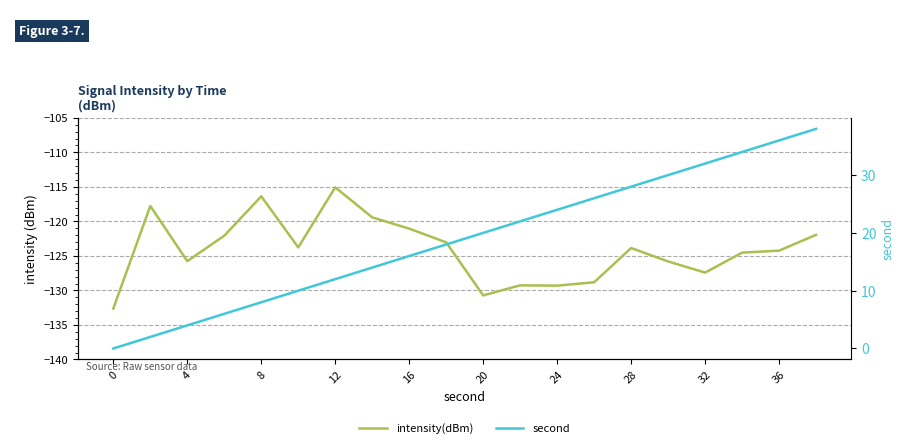

True or false: intensity(dBm) has more than 1 interior local peaks.

True